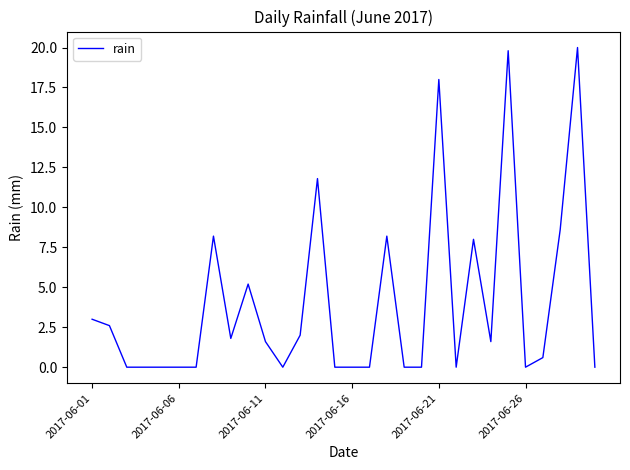

Reading left to right, extract all data points from this chart.

3.0	2.6	0.0	0.0	0.0	0.0	0.0	8.2	1.8	5.2	1.6	0.0	2.0	11.8	0.0	0.0	0.0	8.2	0.0	0.0	18.0	0.0	8.0	1.6	19.8	0.0	0.6	8.6	20.0	0.0